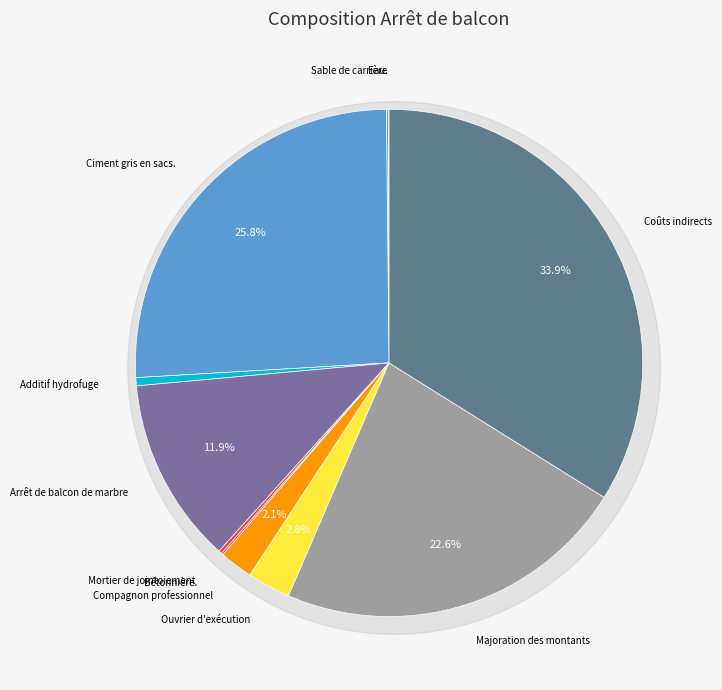

To the nearest percent, what is the average slice percentage?

9%